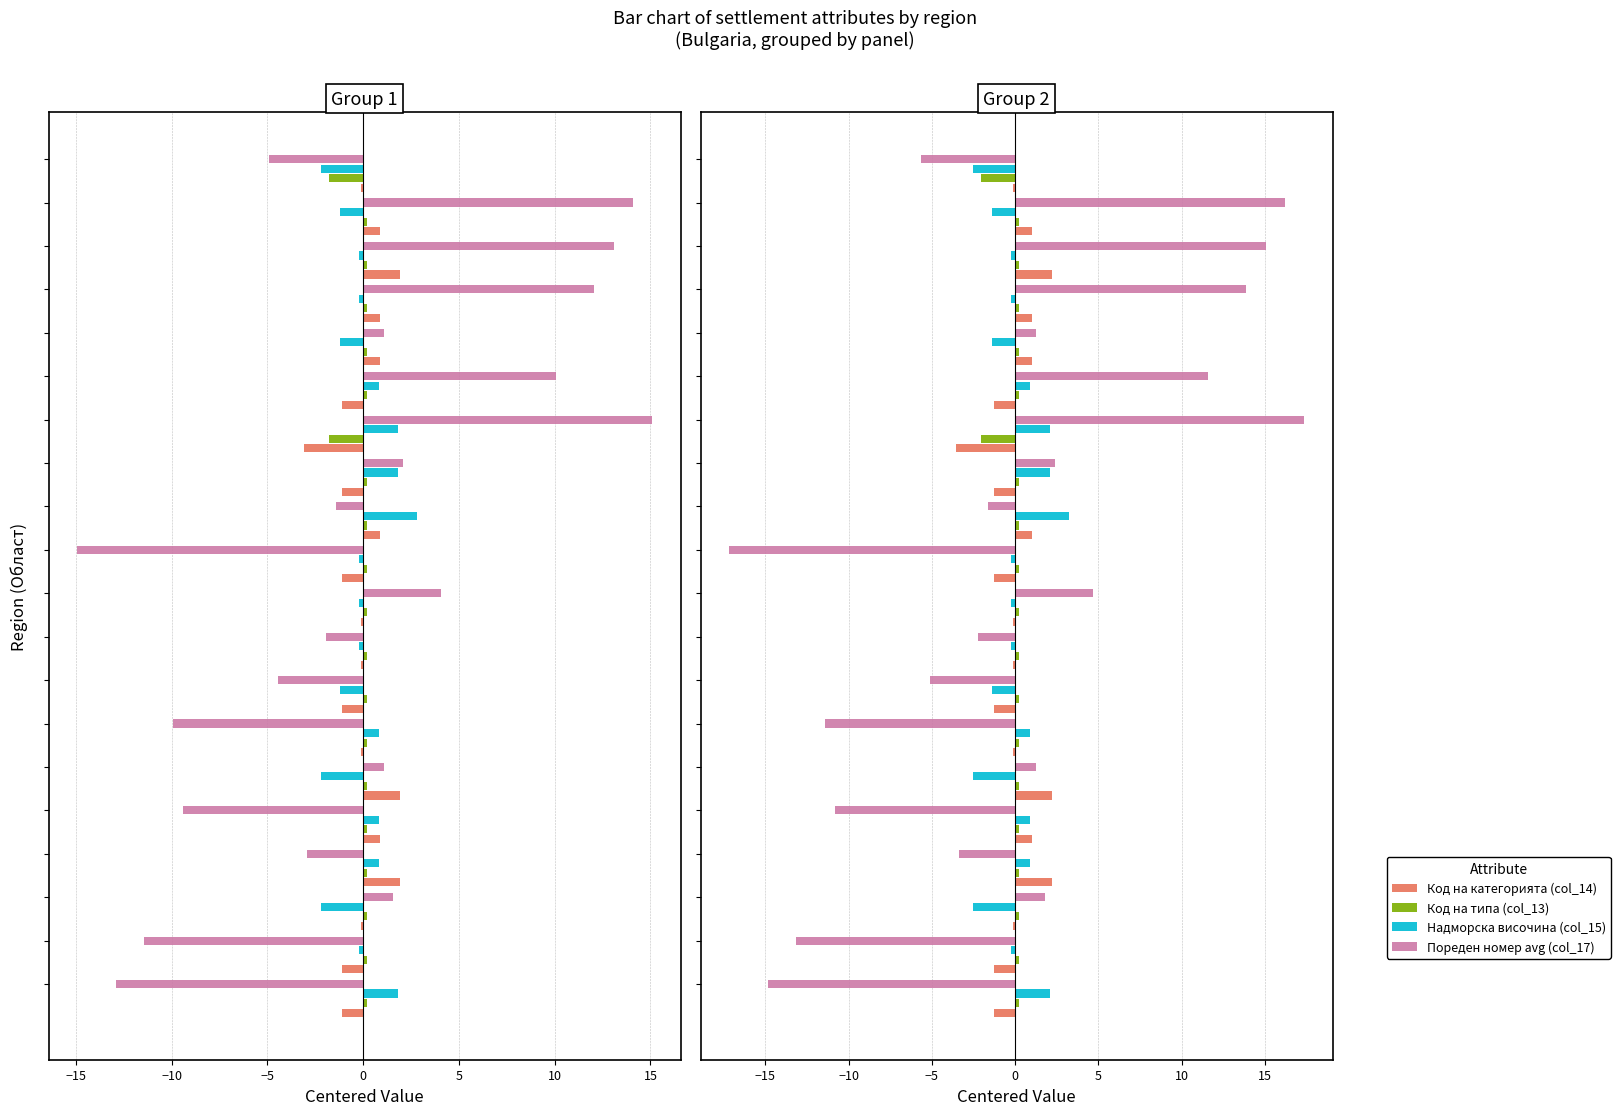

How many data points in Код на категорията (col_14) are above 0?

8